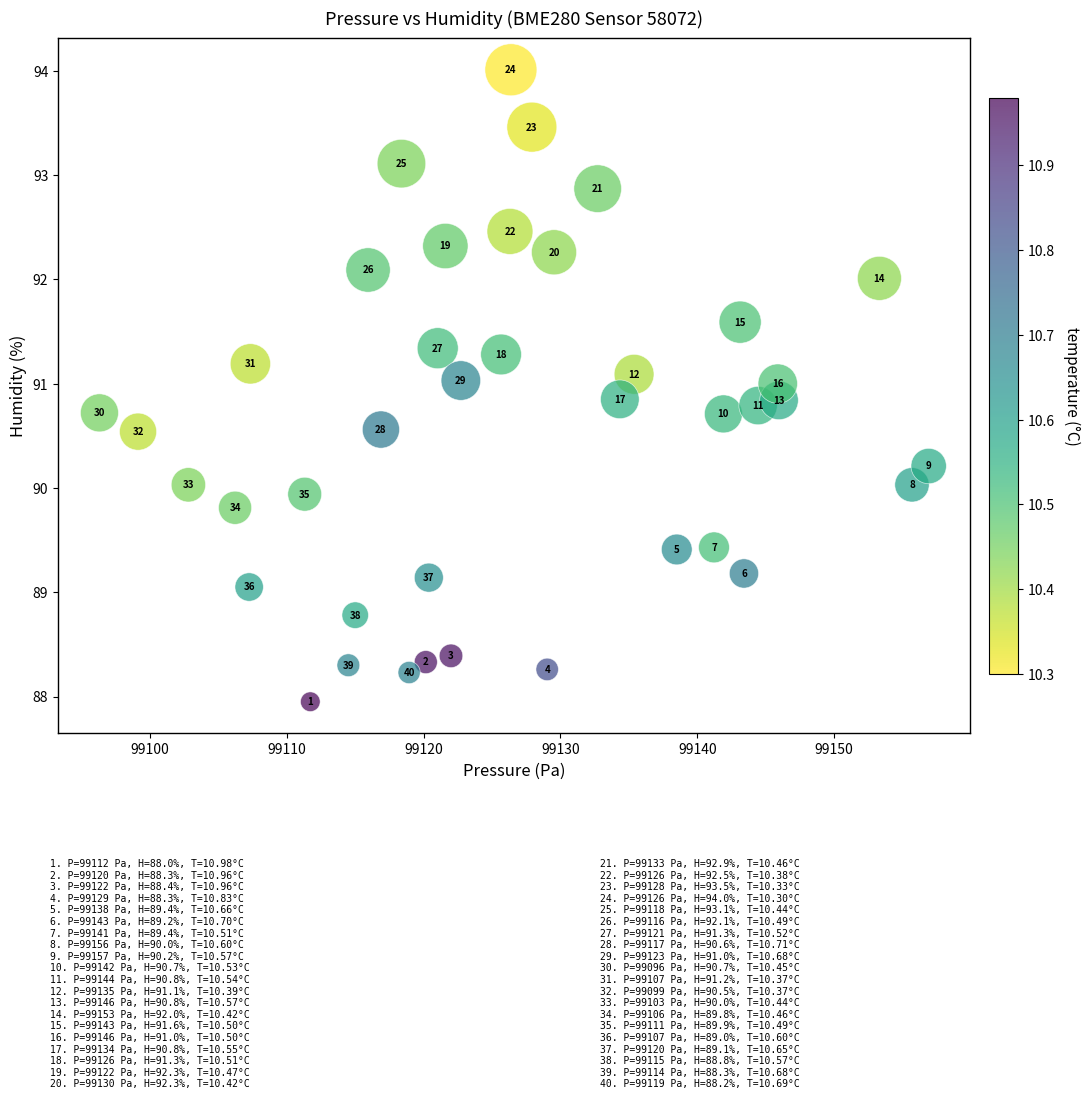

What Y value in the scatter plot is closest to 90?

90.0